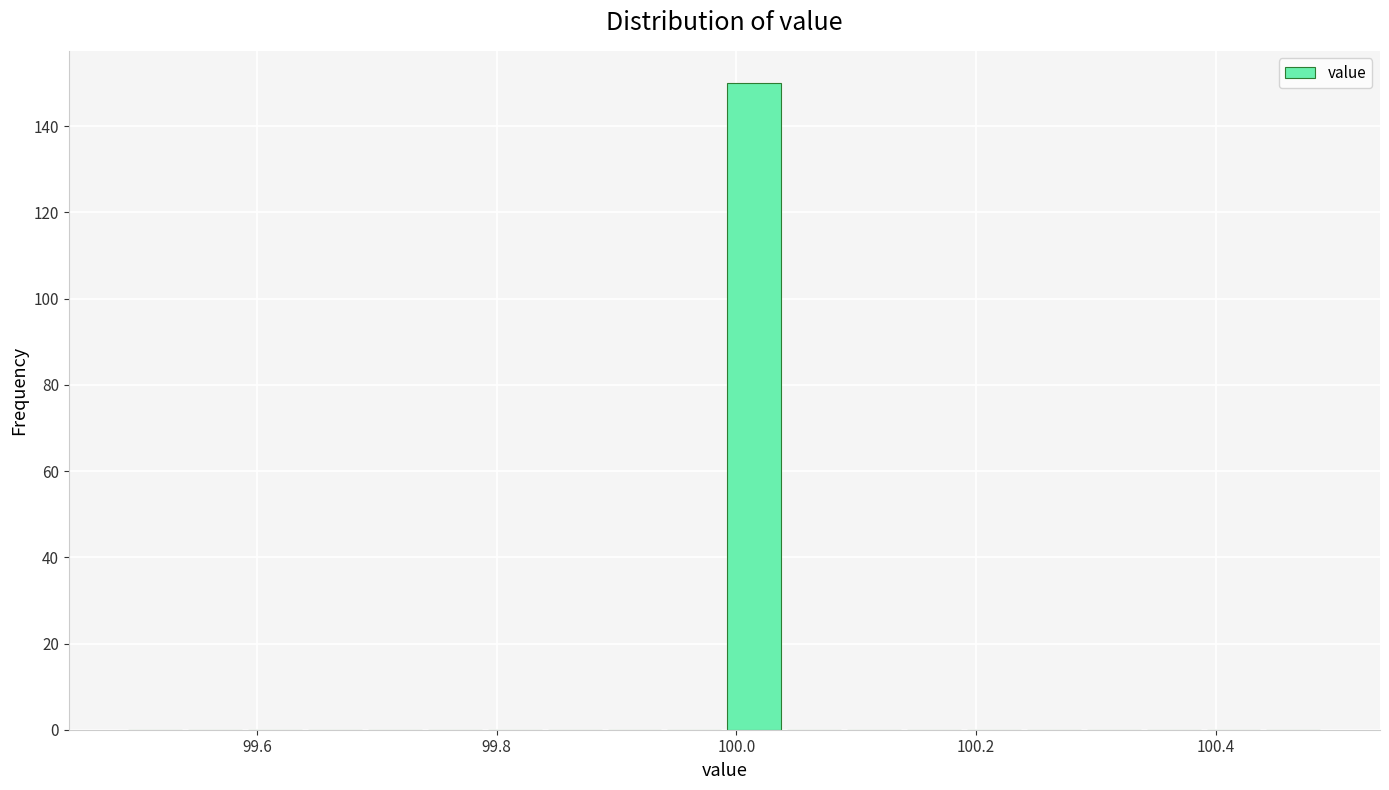

Read against the x-axis, roughly where is the centre of the tallest bar?

100.02